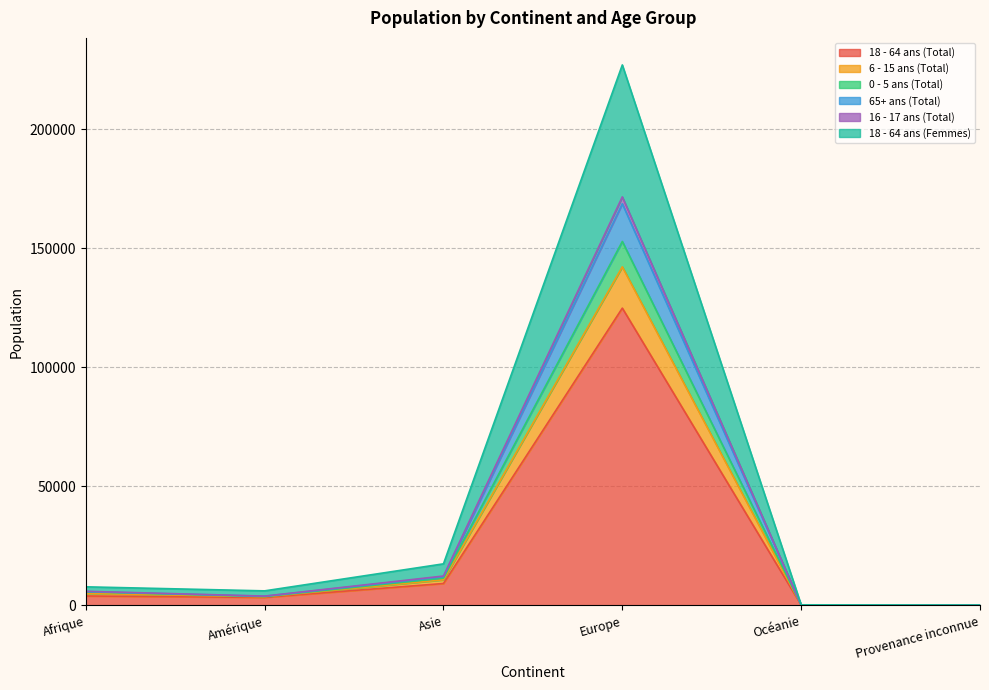

True or false: 16 - 17 ans (Total) and 18 - 64 ans (Total) intersect in this chart.

False